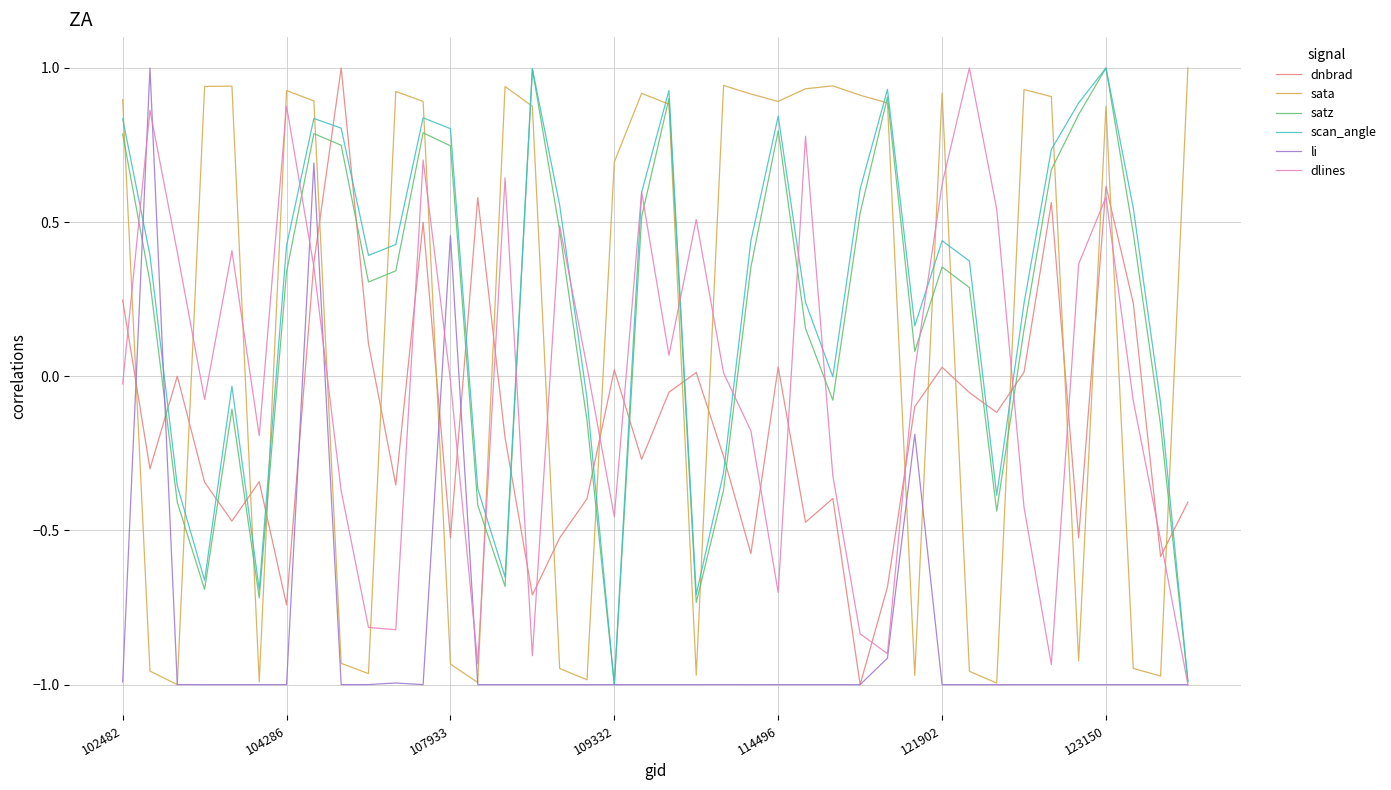

What is the maximum value shown in the chart?

1.0